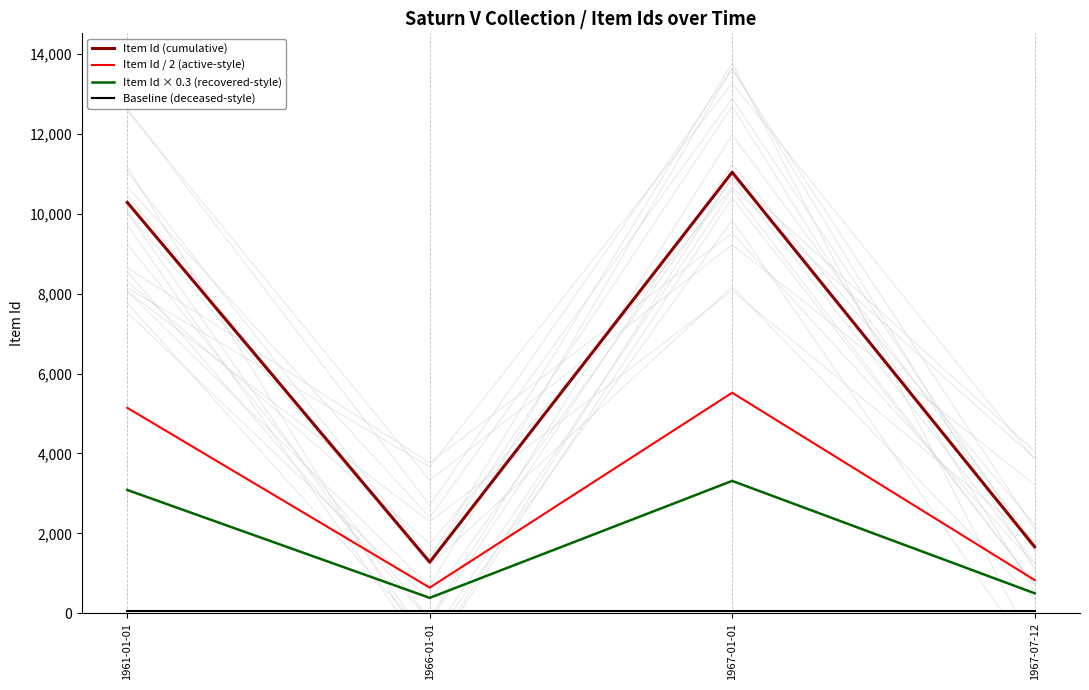

Reading left to right, what are all the values shown in this chart?

Item Id (cumulative): 10289	1278	11044	1661
Item Id / 2 (active-style): 5144	639	5522	830
Item Id × 0.3 (recovered-style): 3086	383	3313	498
Baseline (deceased-style): 50	50	50	50